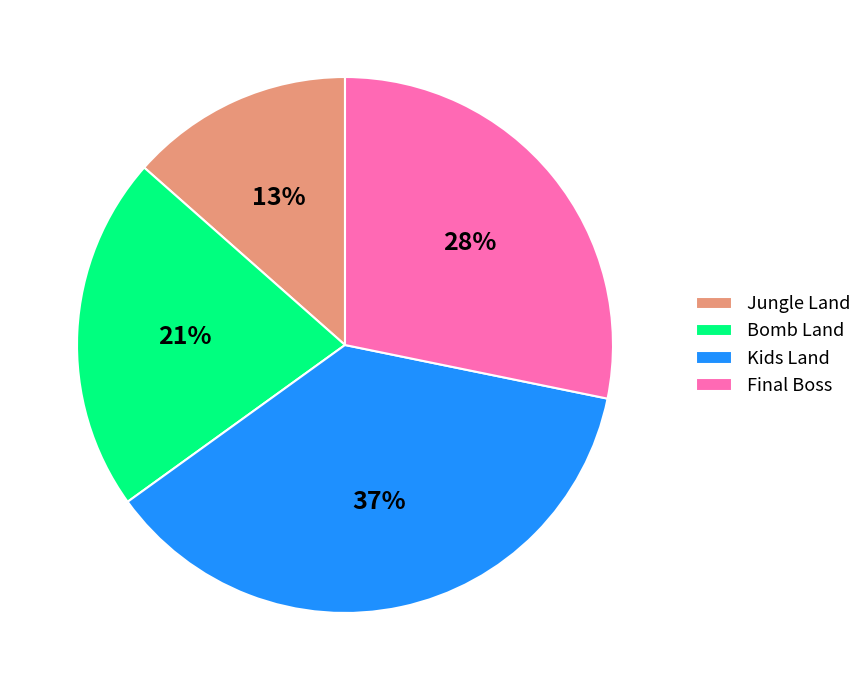

True or false: Jungle Land accounts for 4% of the total.

False